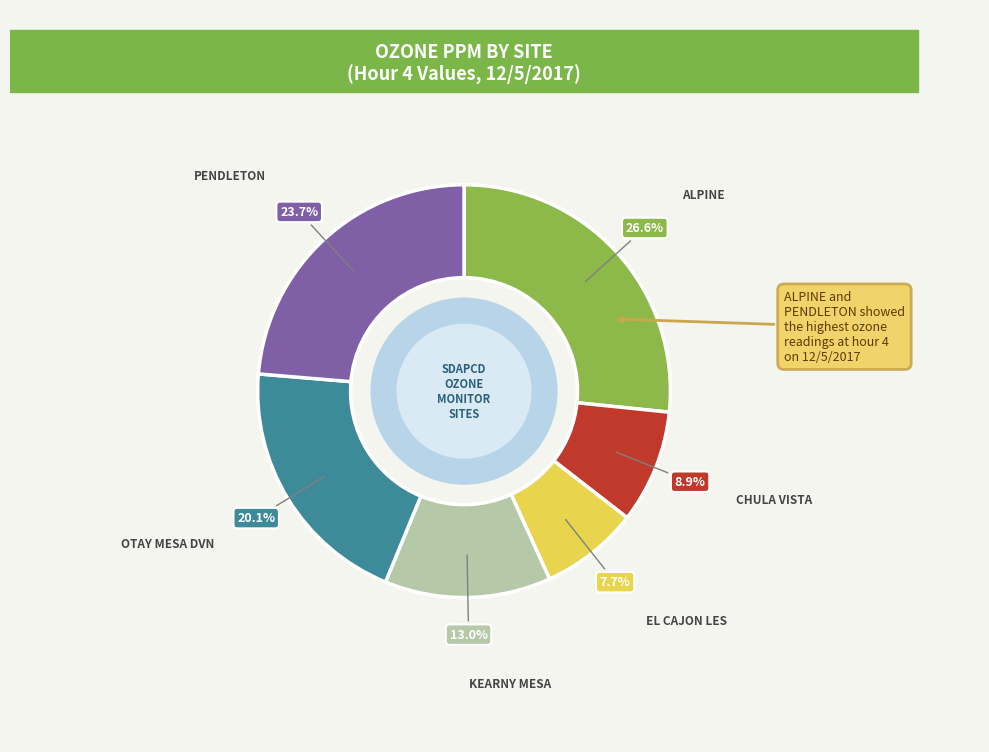

To the nearest percent, what is the combined percentage of CHULA VISTA and ALPINE?

36%